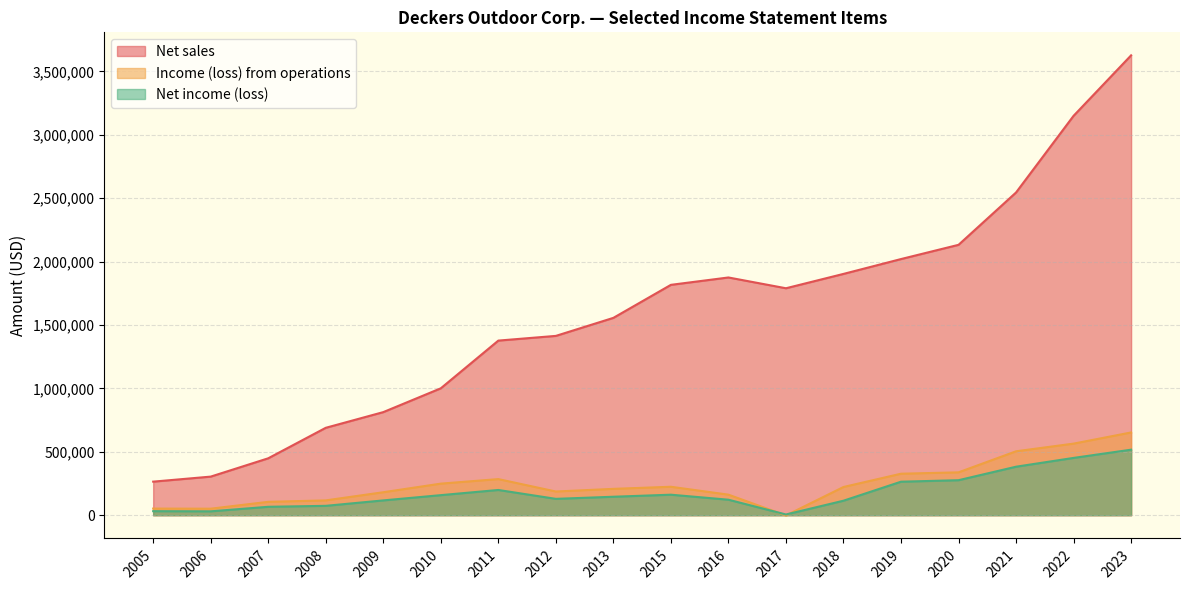

Where does the Income (loss) from operations series first go above 222584?

2010